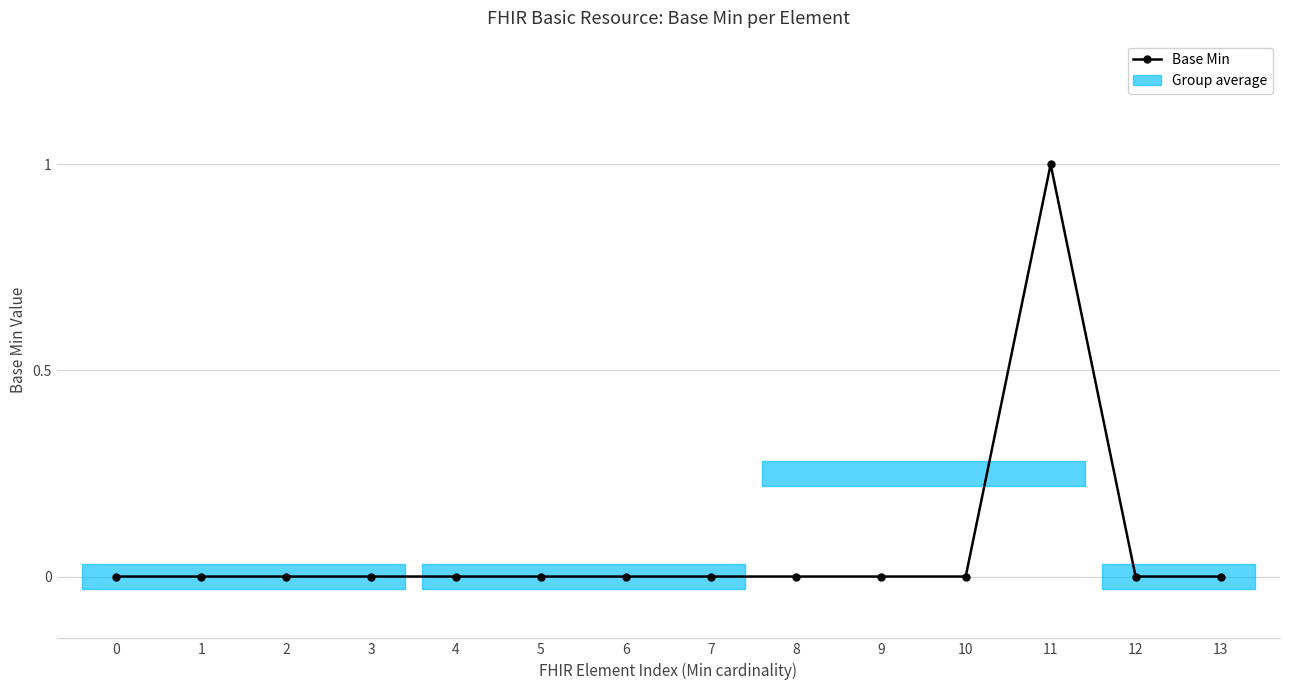

Rank the categories by value from lowest to highest.

0, 1, 2, 3, 4, 5, 6, 7, 8, 9, 10, 12, 13, 11